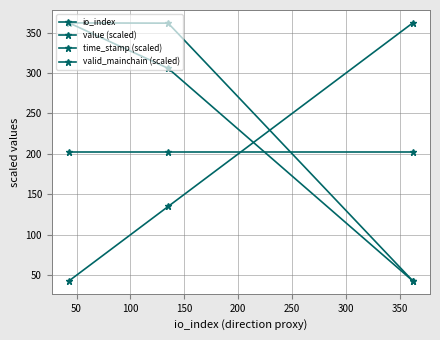

How many data points in time_stamp (scaled) are above 305?

2